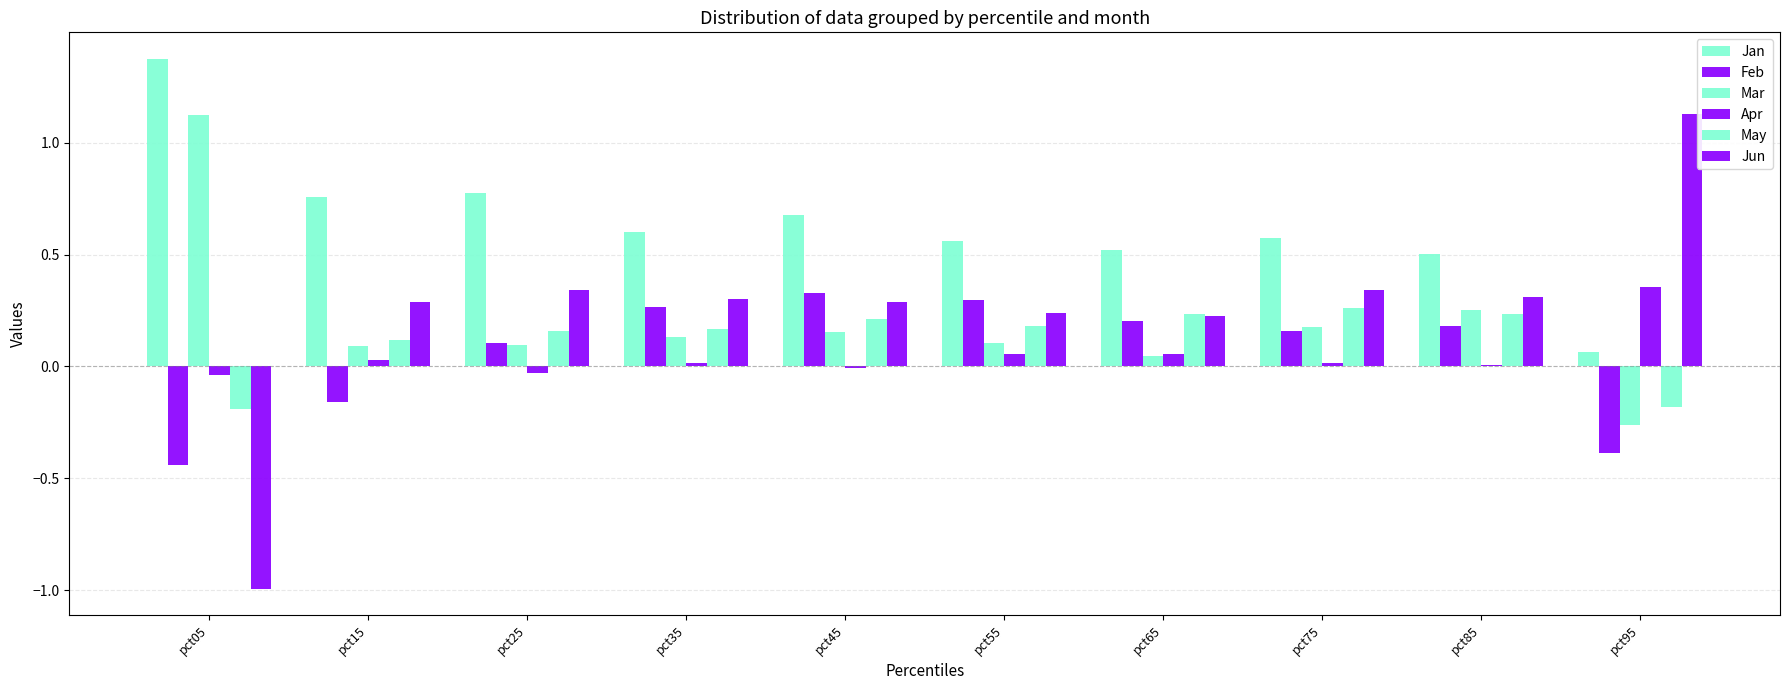

List the series in order of their peak value, lowest first.

May, Feb, Apr, Mar, Jun, Jan